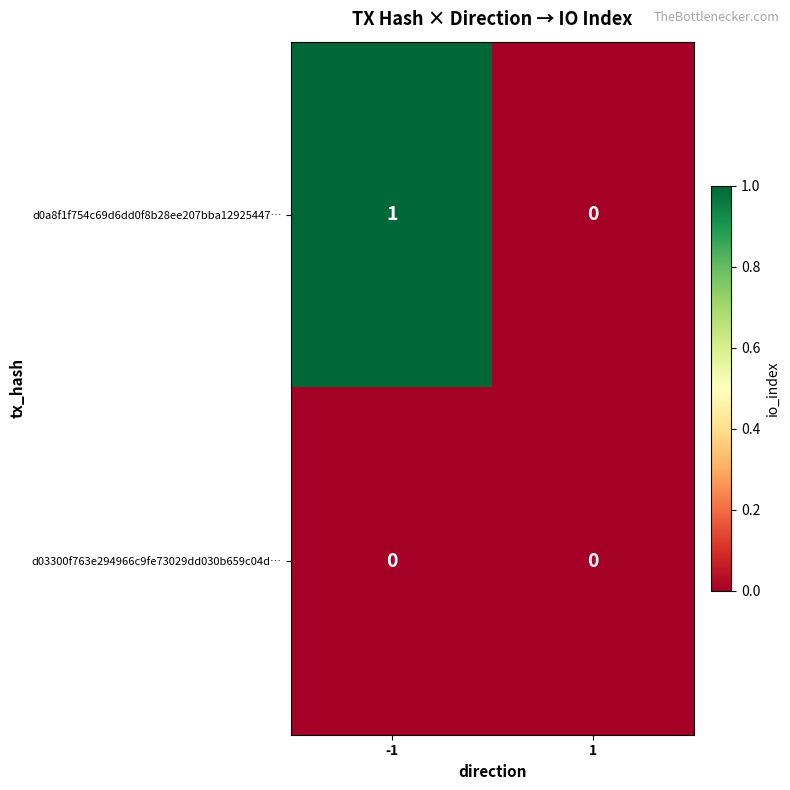

List the series in order of their peak value, lowest first.

d03300f763e294966c9fe73029dd030b659c04d…, d0a8f1f754c69d6dd0f8b28ee207bba12925447…